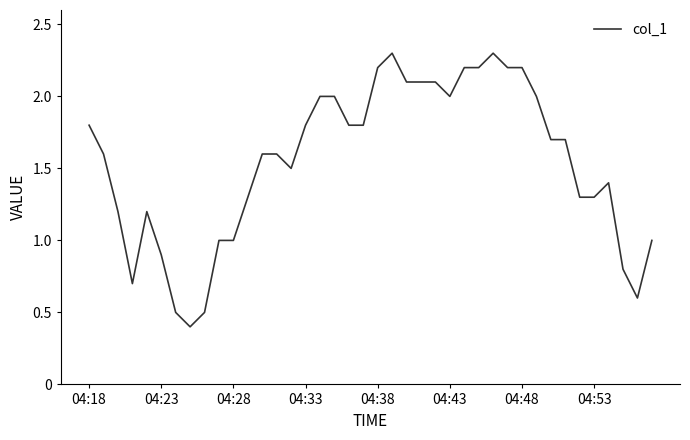

Reading right to left, extract all data points from this chart.

1.0	0.6	0.8	1.4	1.3	1.3	1.7	1.7	2.0	2.2	2.2	2.3	2.2	2.2	2.0	2.1	2.1	2.1	2.3	2.2	1.8	1.8	2.0	2.0	1.8	1.5	1.6	1.6	1.3	1.0	1.0	0.5	0.4	0.5	0.9	1.2	0.7	1.2	1.6	1.8